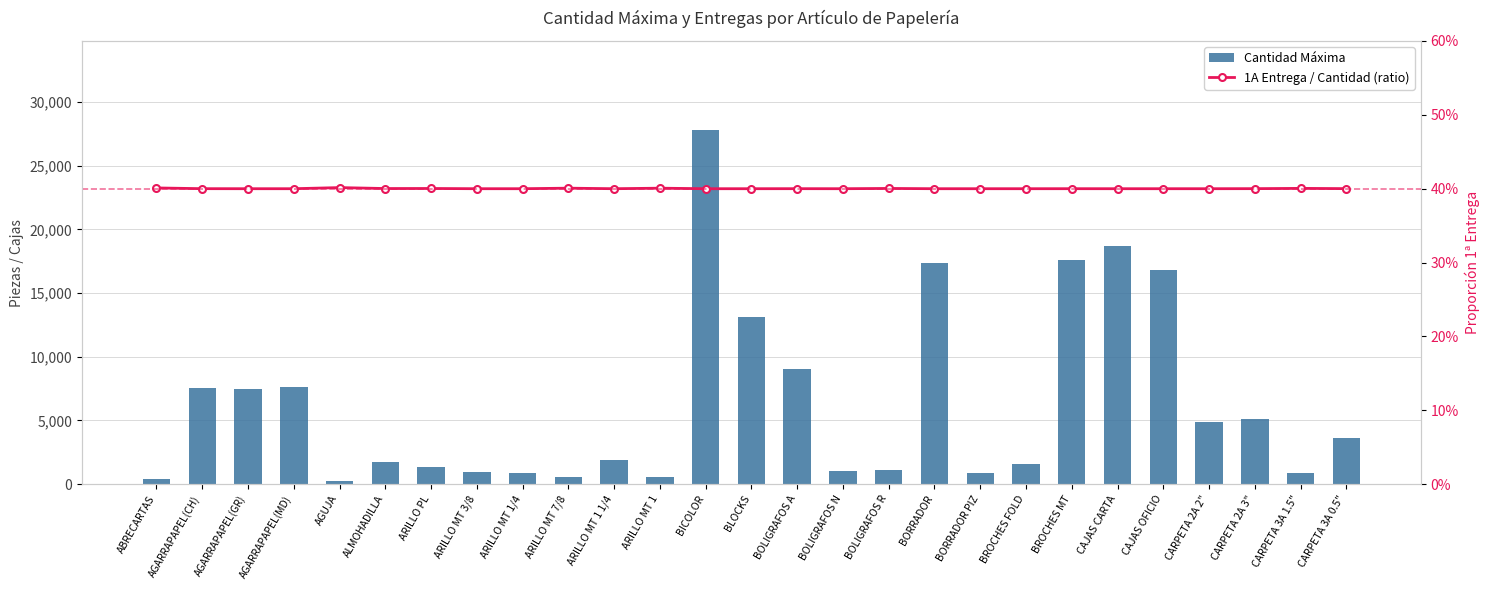

Rank the series by their maximum value, from highest to lowest.

Cantidad Máxima, 1A Entrega / Cantidad (ratio)